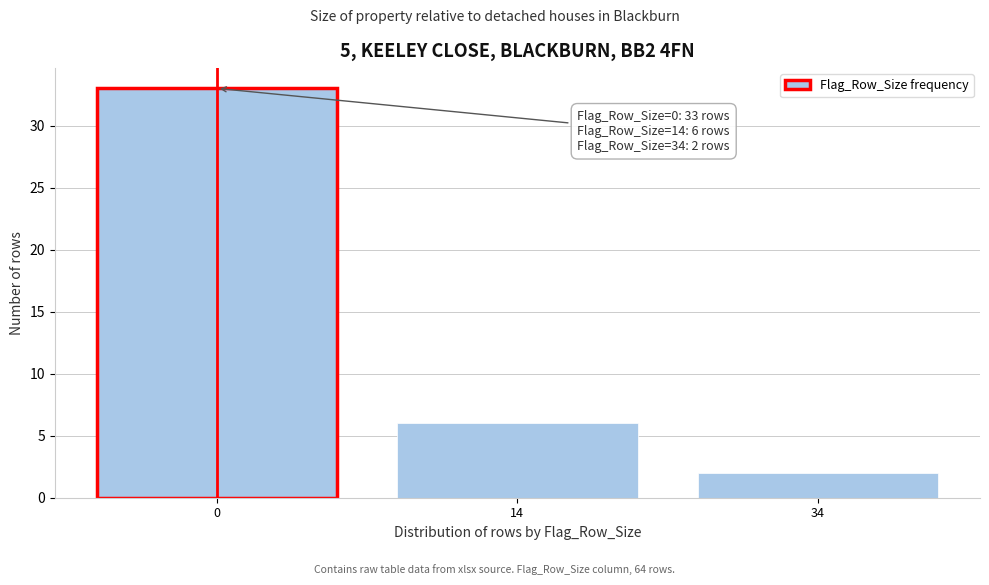

Reading left to right, what are all the values shown in this chart?

0=33	14=6	34=2